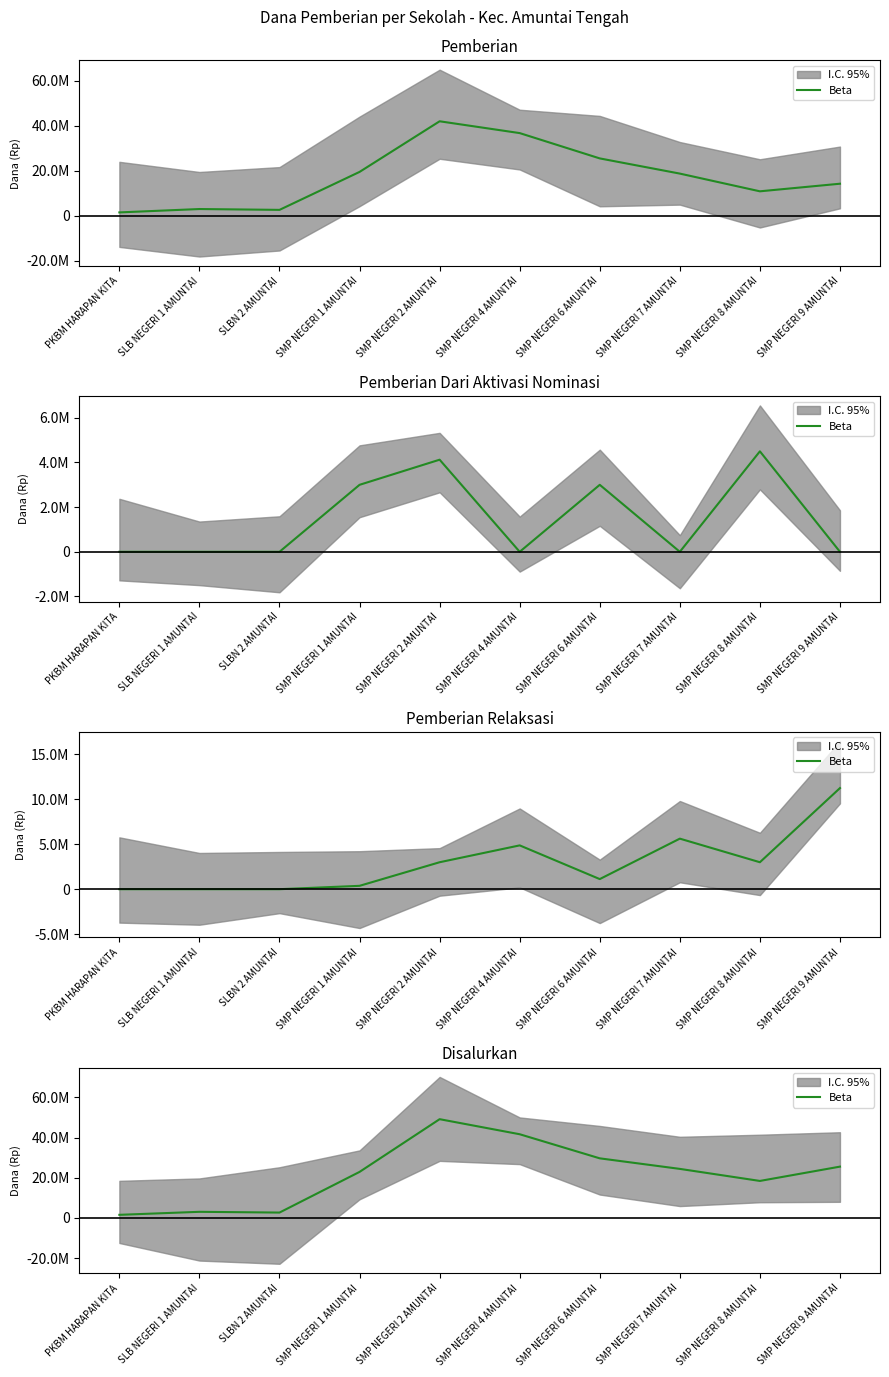

How many lines are shown in the chart?

1